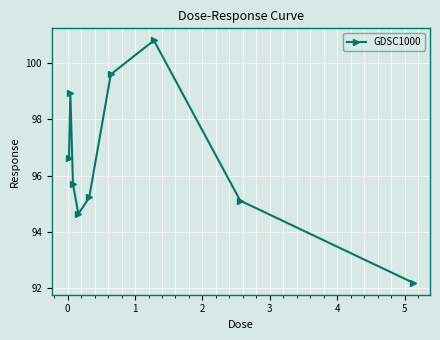

Does the chart display data point markers on the line(s)?

Yes